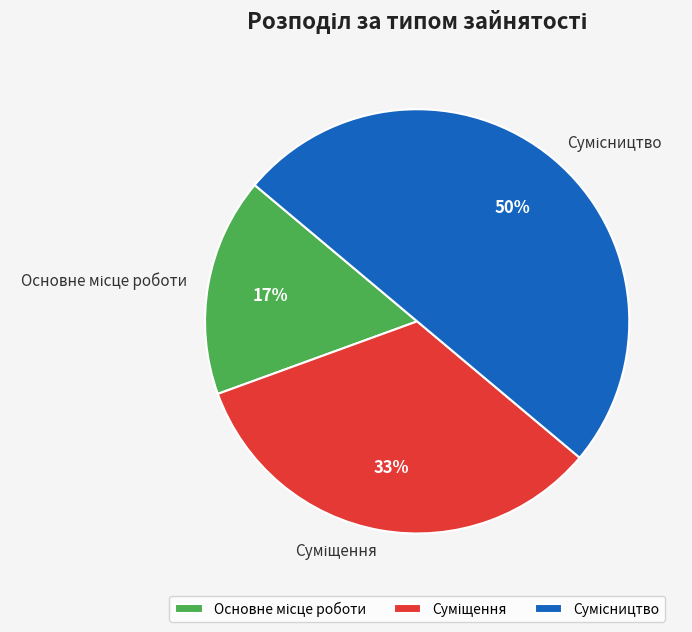

To the nearest percent, what is the average slice percentage?

33%